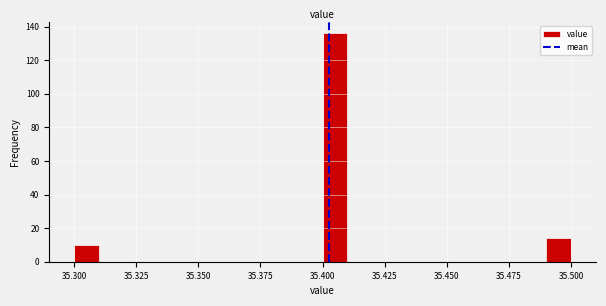

Read against the x-axis, roughly where is the centre of the tallest bar?

35.405